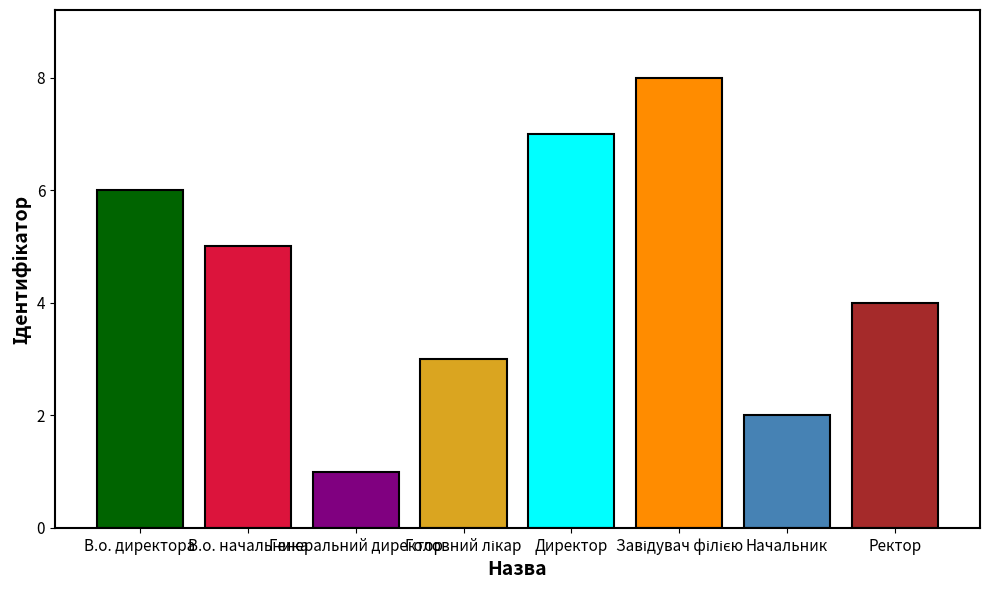

List the labels in order of value, smallest first.

Генеральний директор, Начальник, Головний лікар, Ректор, В.о. начальника, В.о. директора, Директор, Завідувач філією